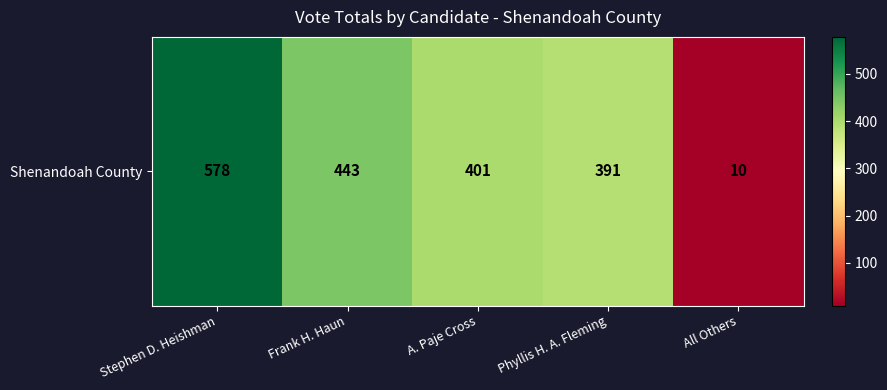

Reading left to right, transcribe all the data shown in this chart.

Stephen D. Heishman=578	Frank H. Haun=443	A. Paje Cross=401	Phyllis H. A. Fleming=391	All Others=10